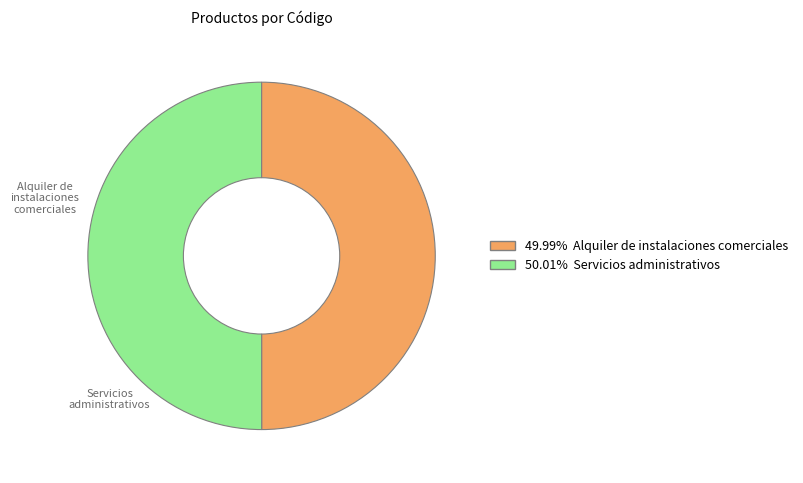

What is the ratio of the value at Alquiler de instalaciones comerciales to the value at Servicios administrativos?

1.0